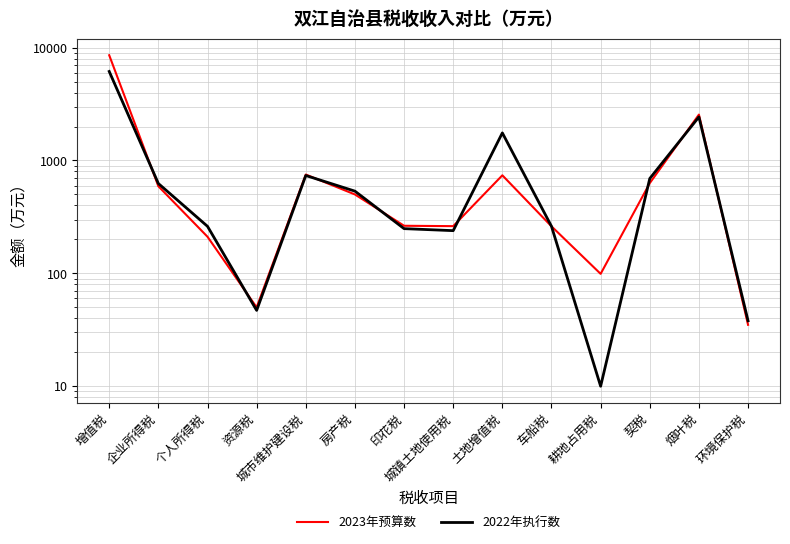

What position from the right is 土地增值税?

6